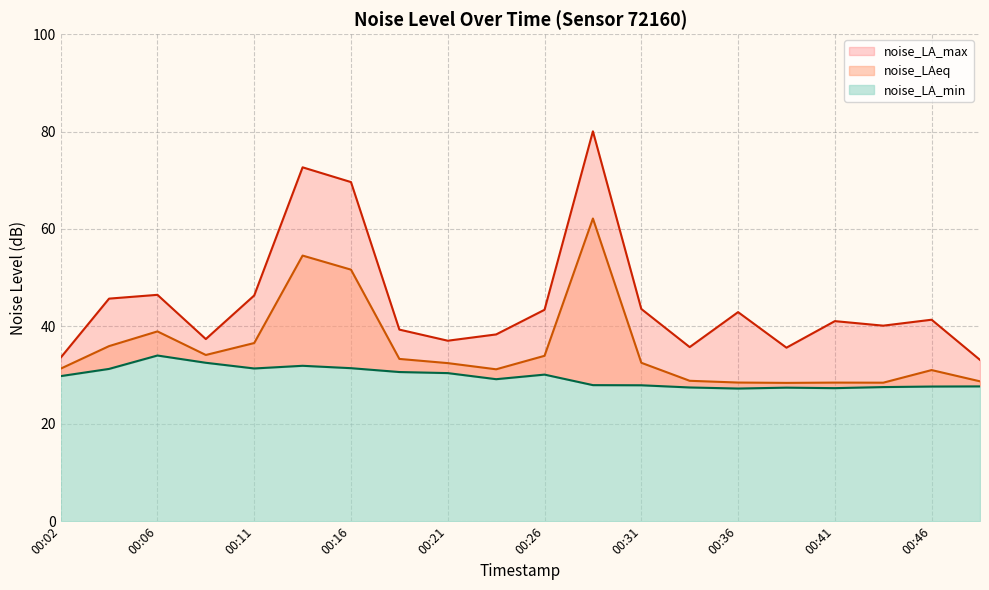

Between 00:14 and 00:46, which series saw the biggest shift?

noise_LA_max